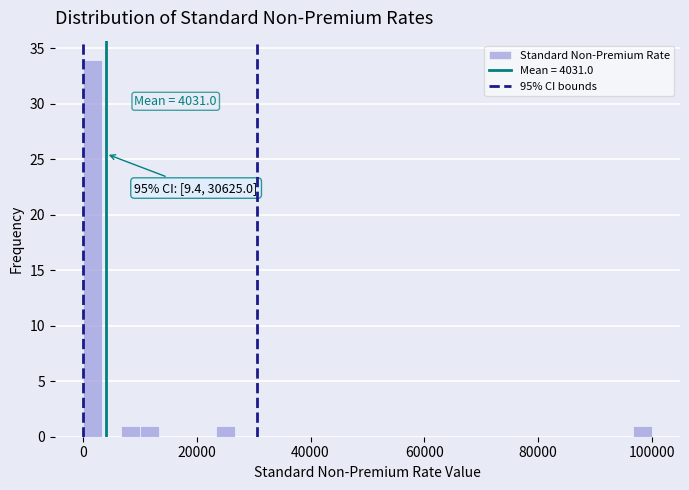

Around what value on the x-axis is the tallest bar? Give the approximate position of its centre, as read against the axis.

2000